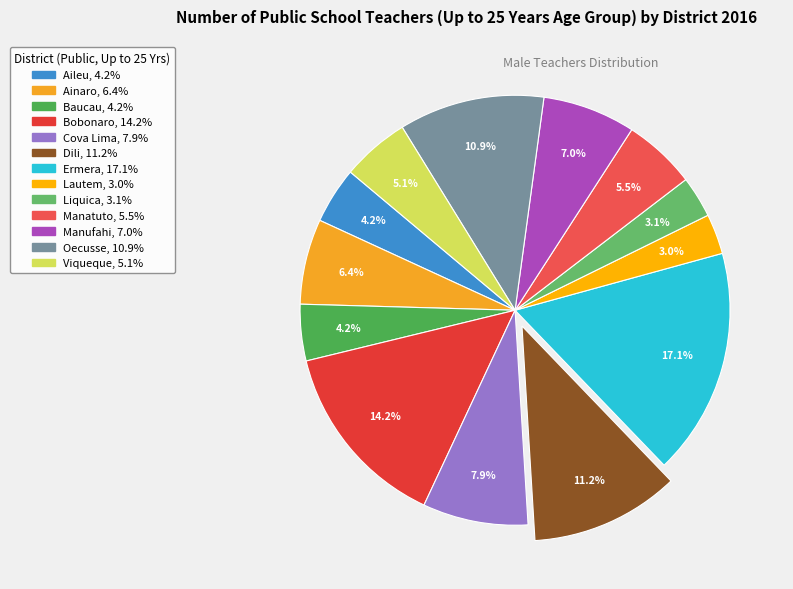

Does Dili represent more than half of the total?

No